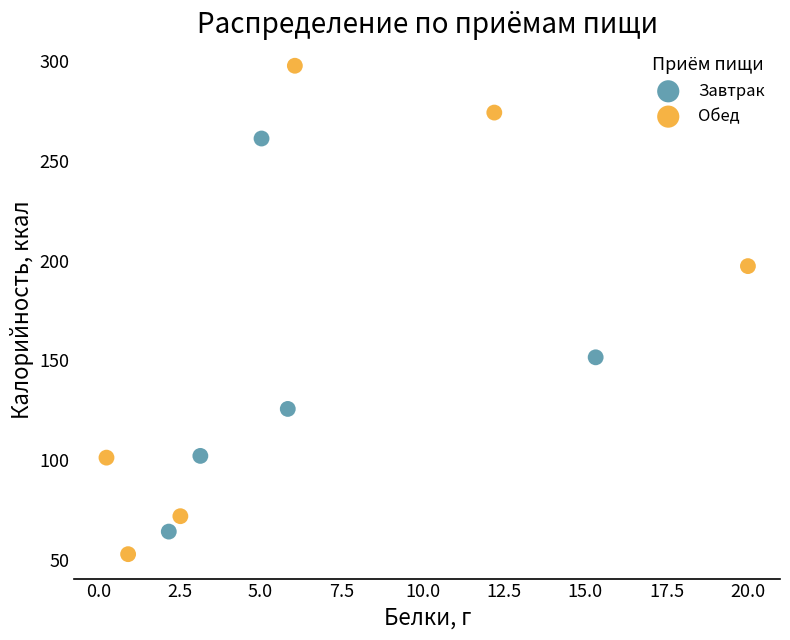

What are all the series names shown in the legend?

Завтрак, Обед